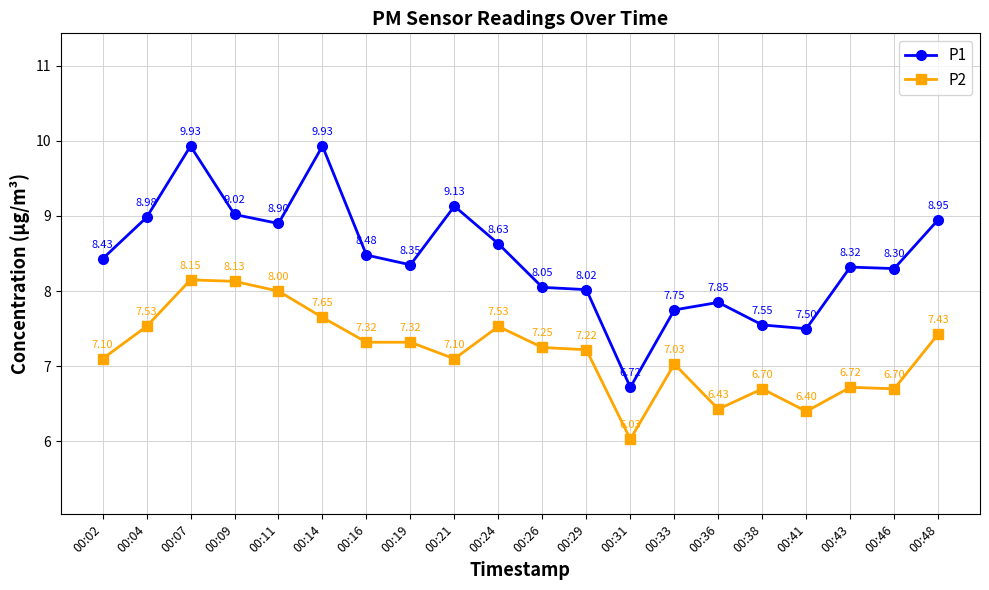

What is the sum of all P1 values?

168.8